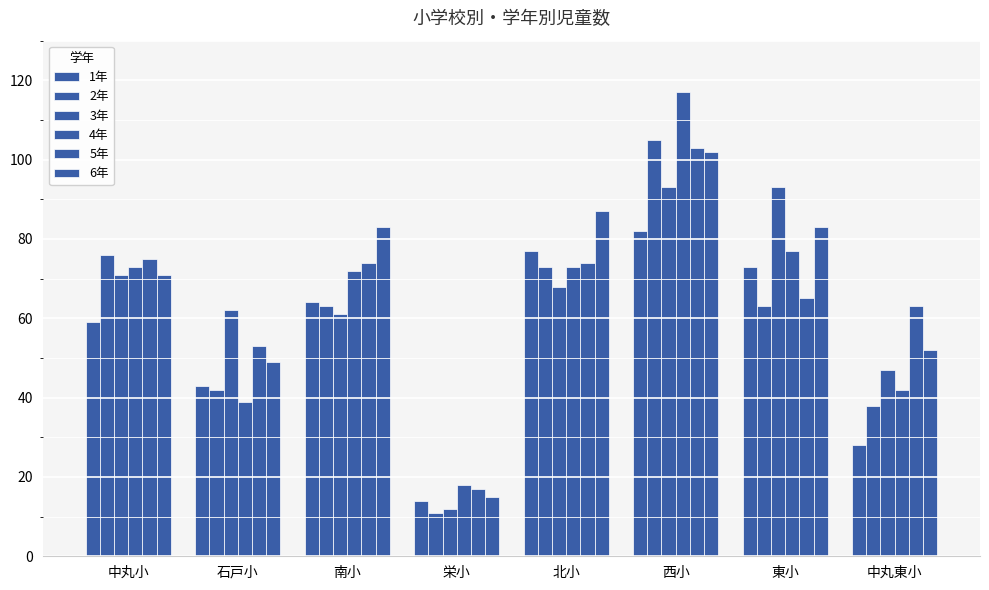

How many categories are shown in the chart?

8